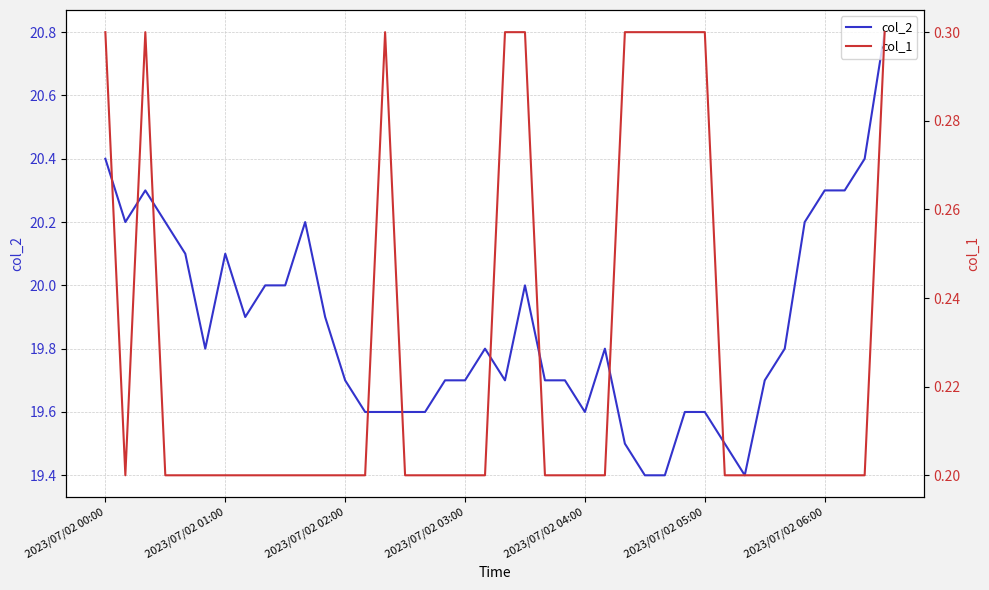

True or false: col_2 has a value of 31.2 at 2023/07/02 05:00.

False